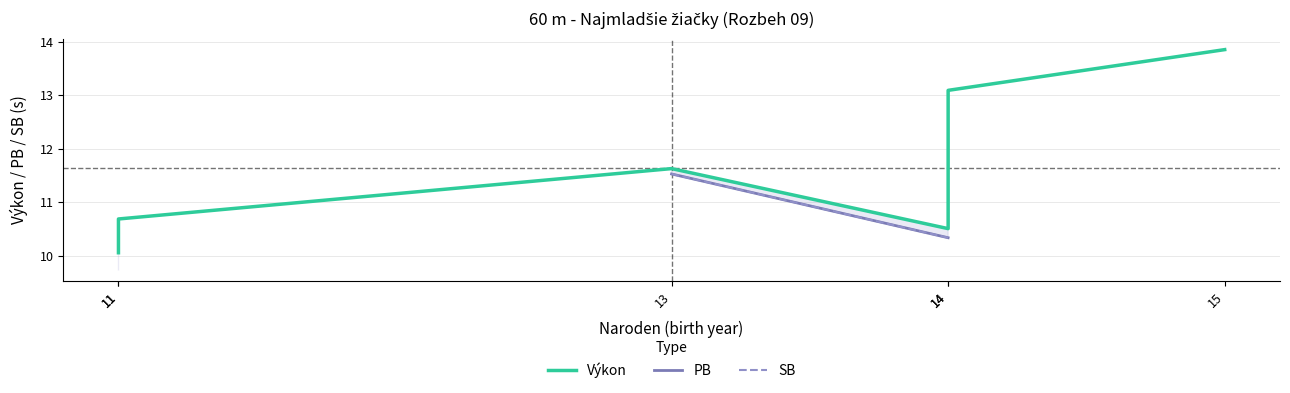

What is the maximum value shown in the chart?

13.8